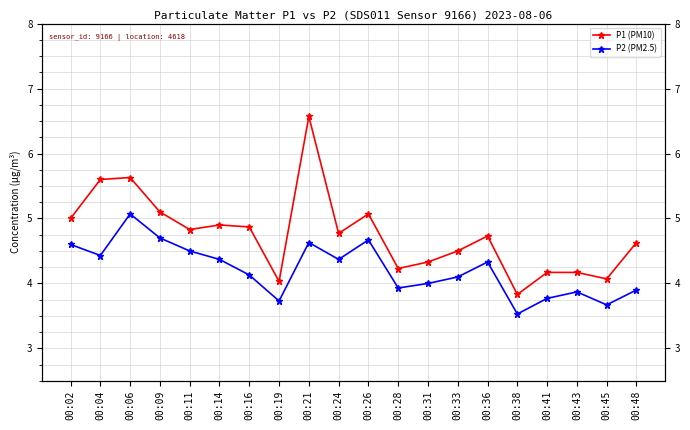

How many values in the P2 (PM2.5) series are below 4?

7